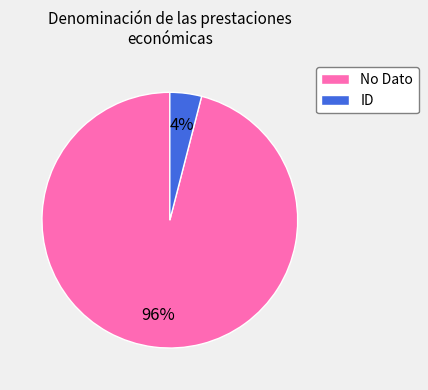

Is there a majority slice in this chart?

Yes